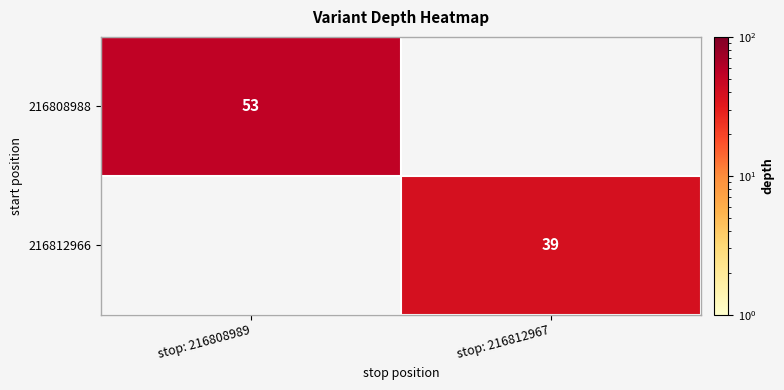

True or false: 216808988 has a value of 90 at stop: 216808989.

False